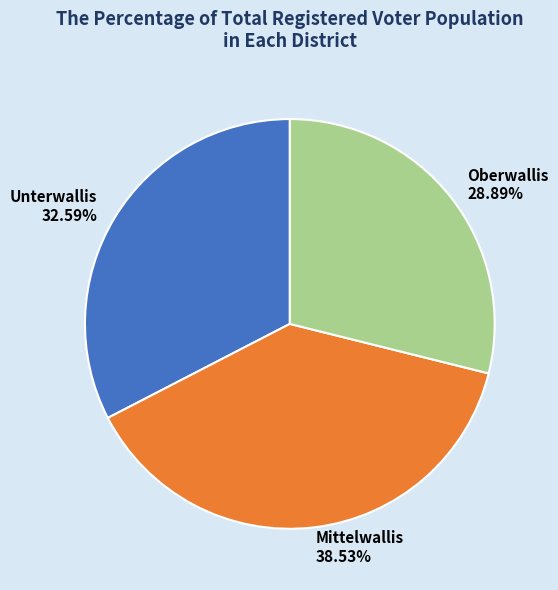

How many segments does this pie chart have?

3